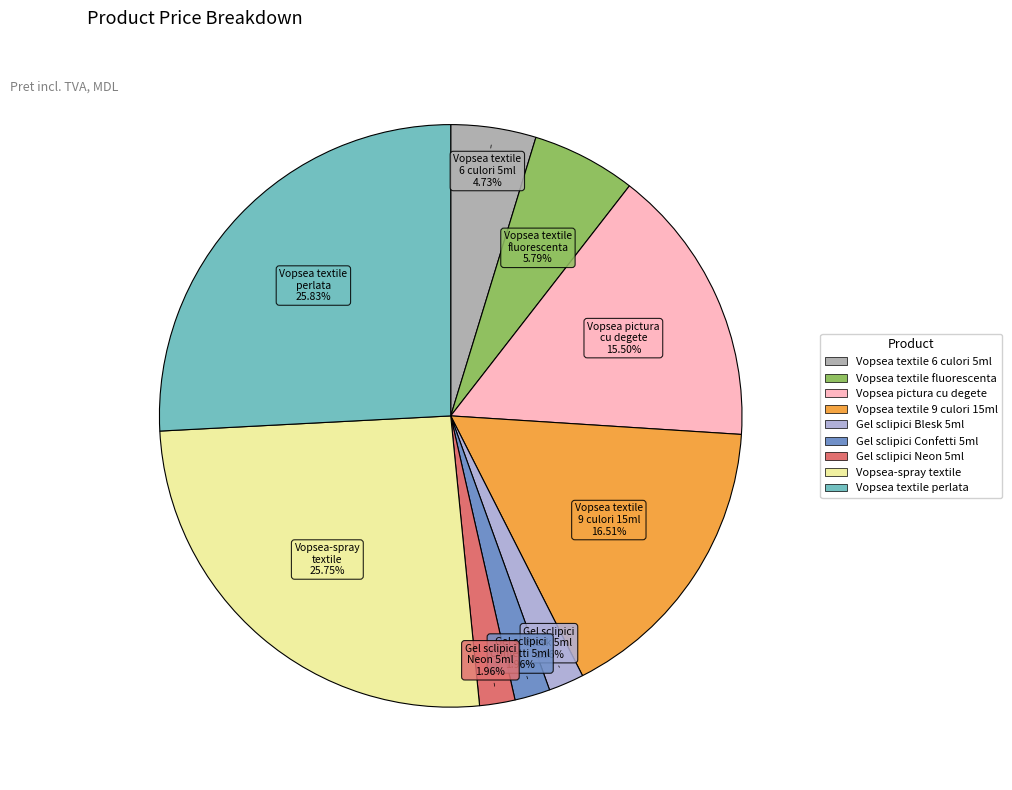

Count the number of slices in the pie.

9